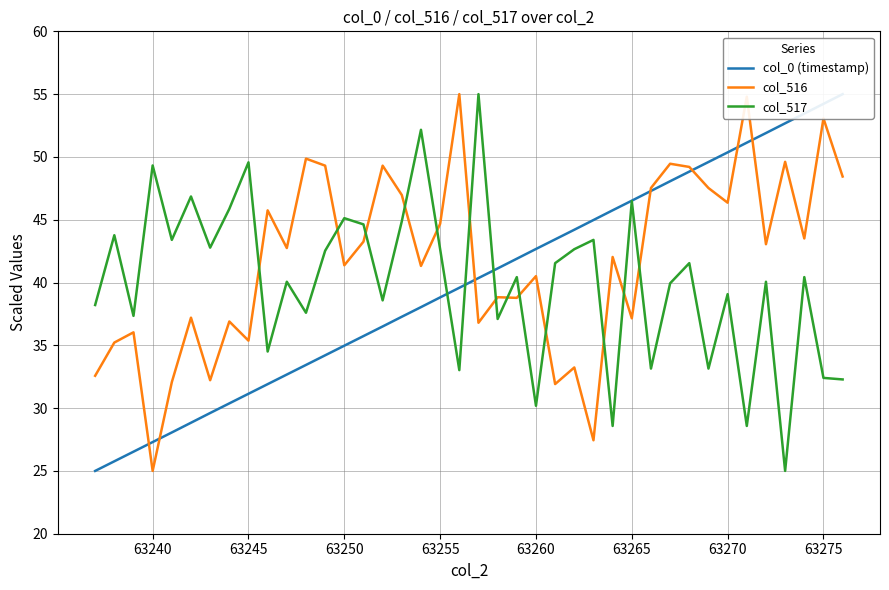

True or false: col_516 and col_517 cross at least once.

True